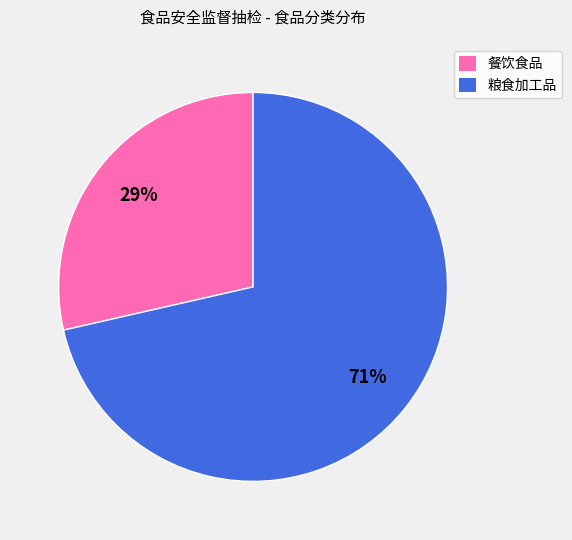

Is it true that 餐饮食品 is 29% of the pie?

True